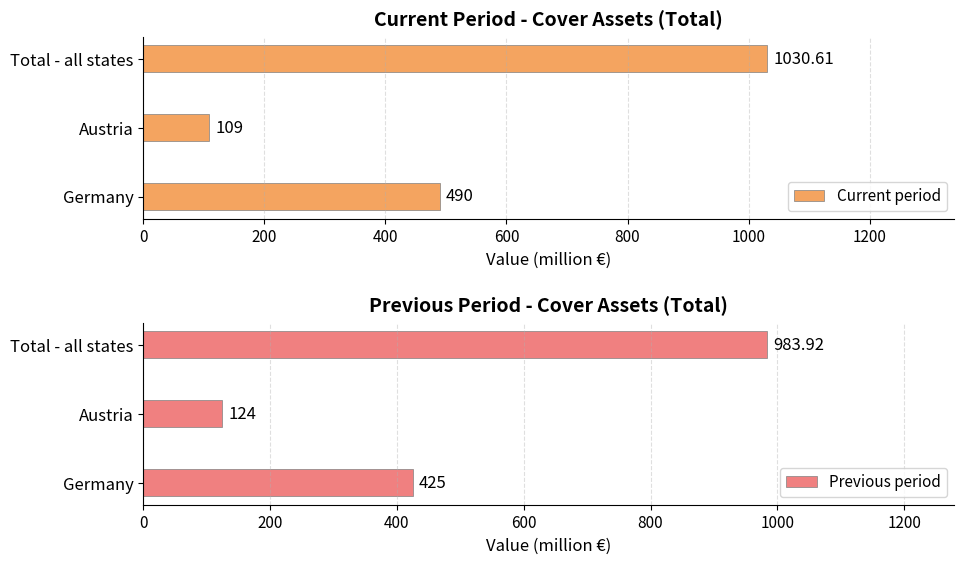

What is the value of the Current period bar at the 3rd from the left?

1030.6